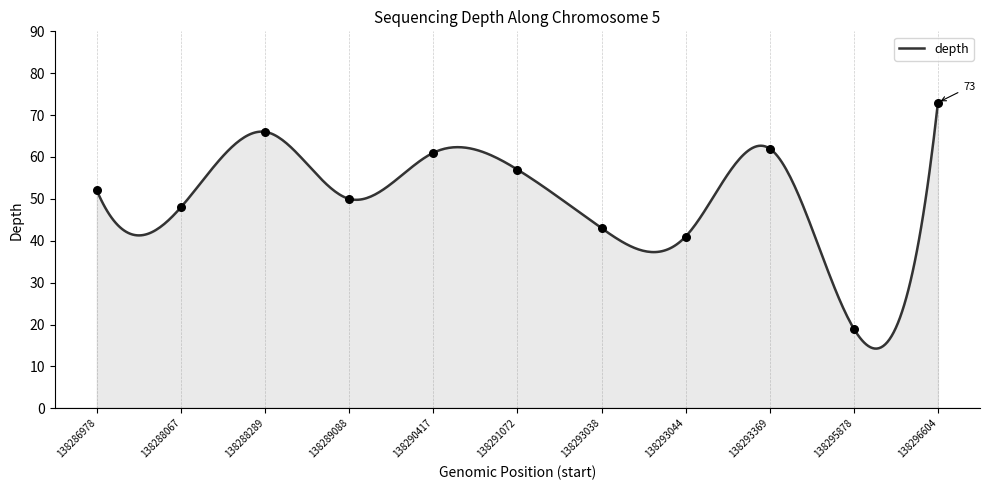

Which has a higher value, 138286978 or 138291072?

138291072